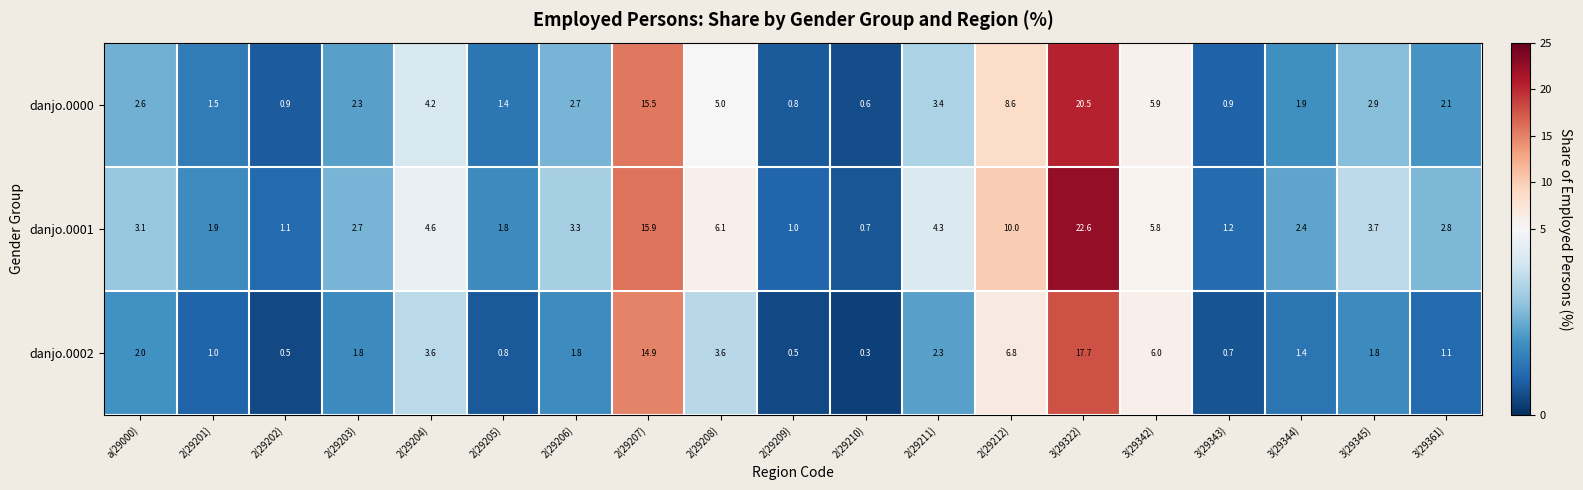

What is the sum of all danjo.0000 values?

83.7